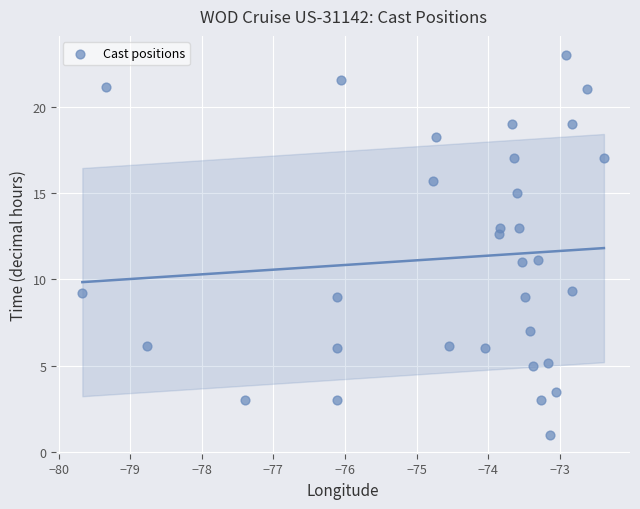

What is the range of Y values (max minus min)?

22.0